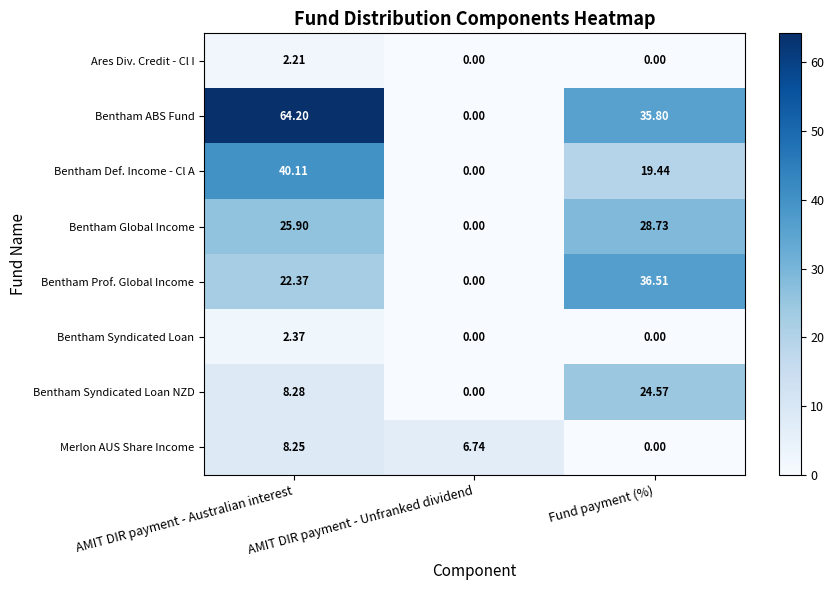

Which series has the largest total across all categories?

Bentham ABS Fund